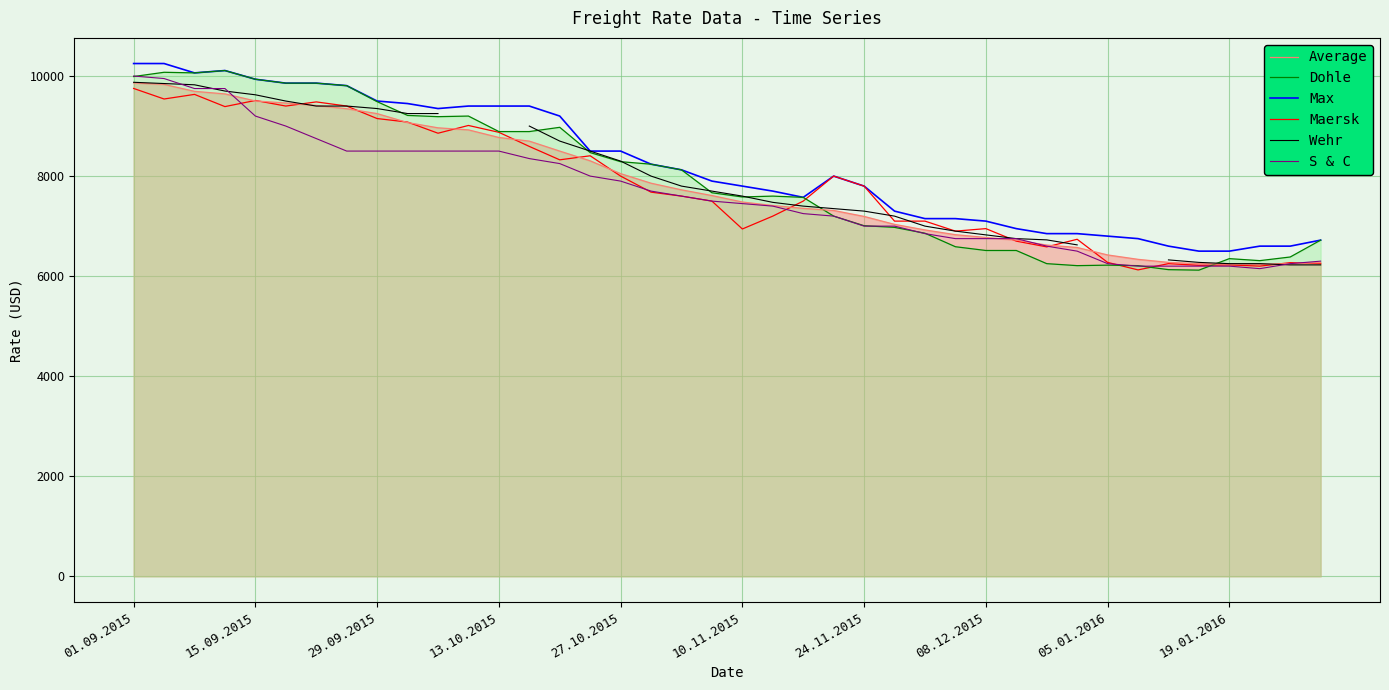

The value of S & C at 38 is 6250.0. True or false?

True